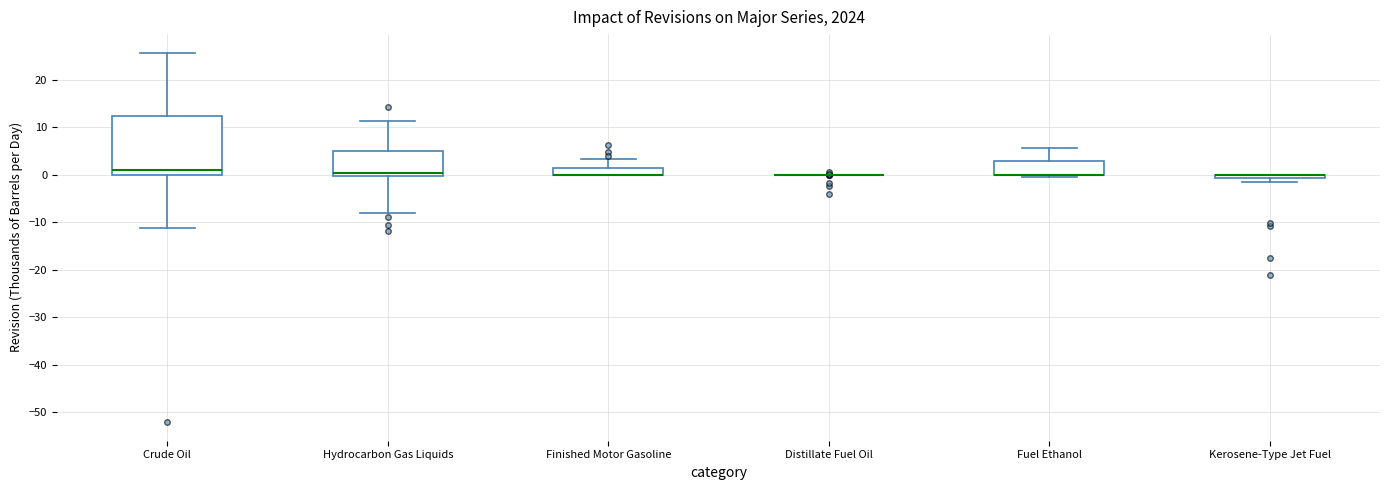

Comparing the boxes themselves (not the whiskers), which one is the tallest?

Crude Oil